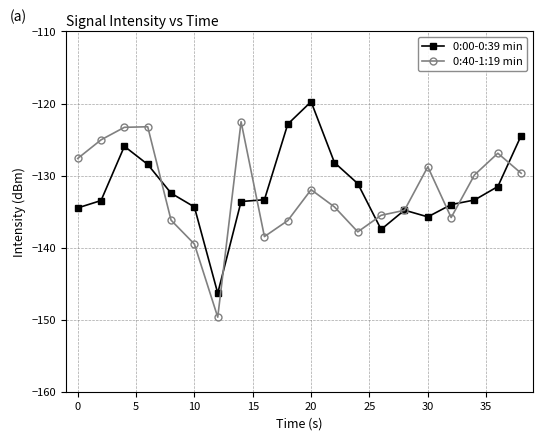

What is the value of the 0:40-1:19 min point at the 8th from the left?

-122.5